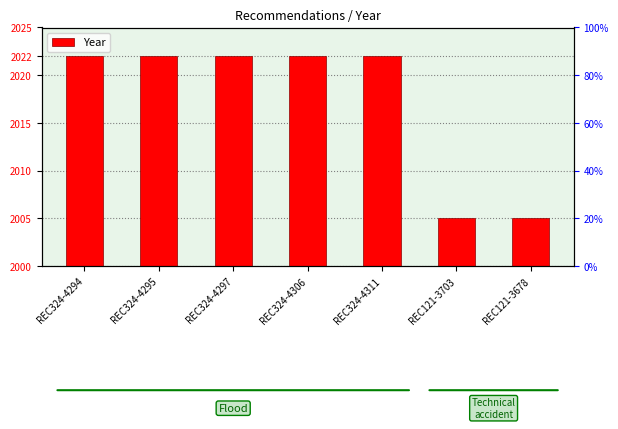

Reading left to right, transcribe all the data shown in this chart.

22	22	22	22	22	5	5